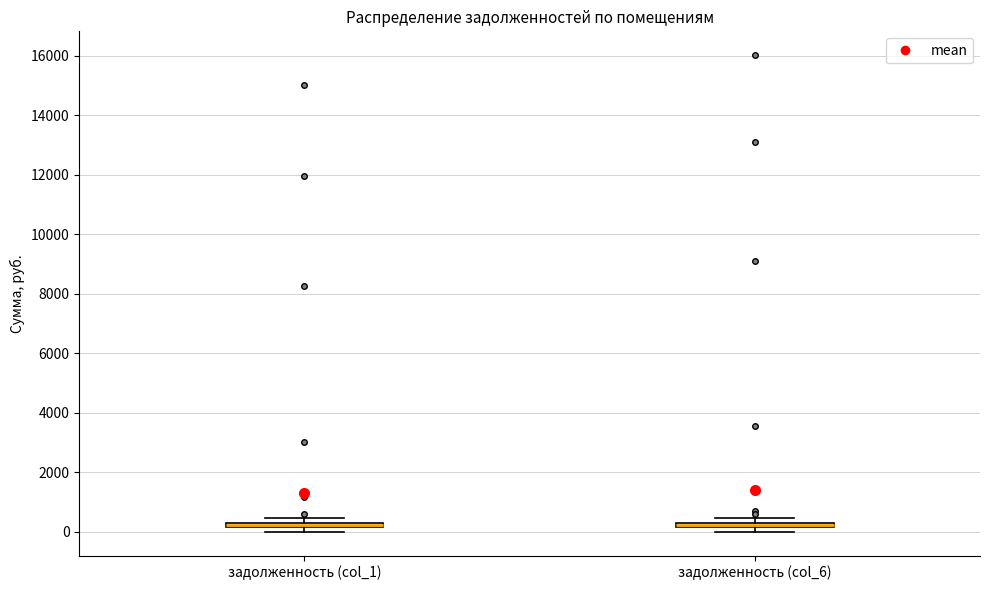

Where is the upper edge of the box for задолженность (col_6) on the y-axis? The values are not printed on the chart, so give them approximately, as read against the axis.

400